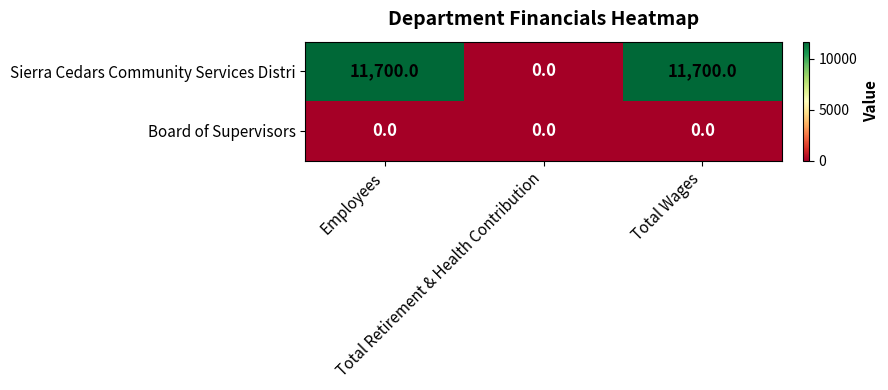

Which series has the largest range (max minus min)?

Sierra Cedars Community Services Distri